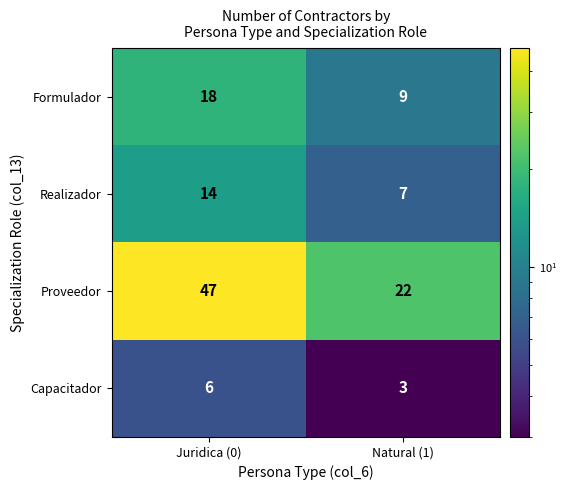

At which category is the sum across all series the highest?

Juridica (0)